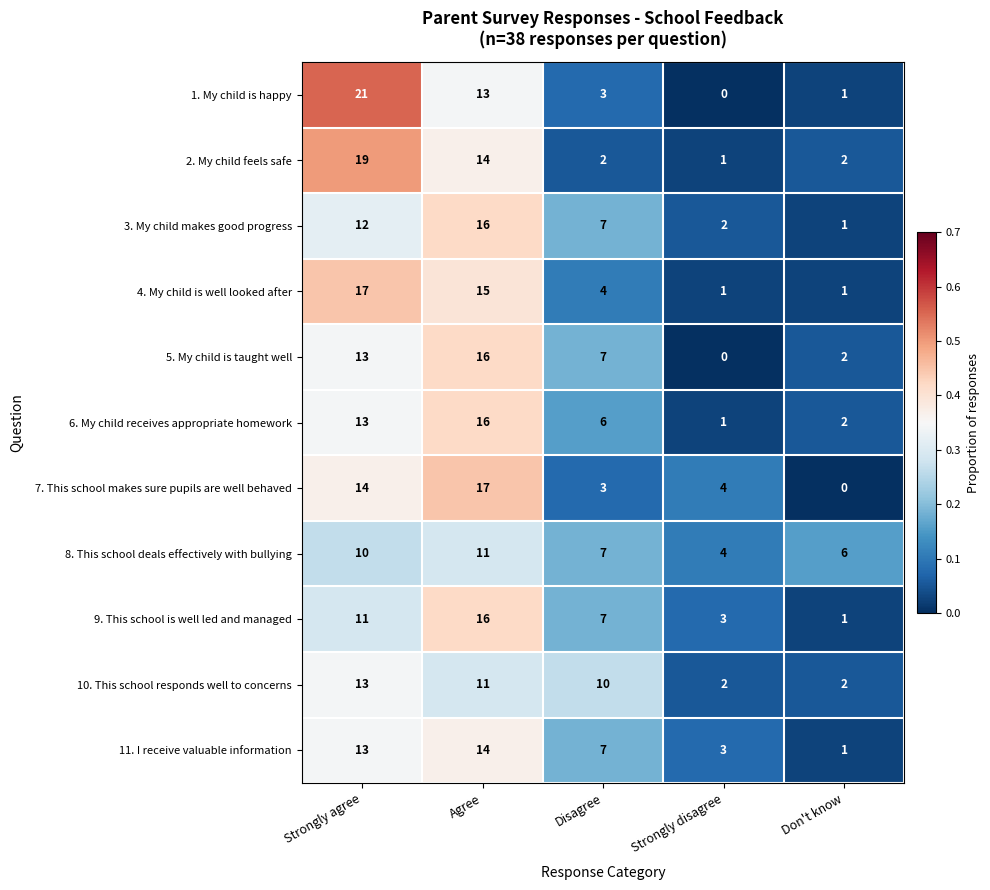

What is the difference between the maximum and minimum values in the 9. This school is well led and managed series?

15